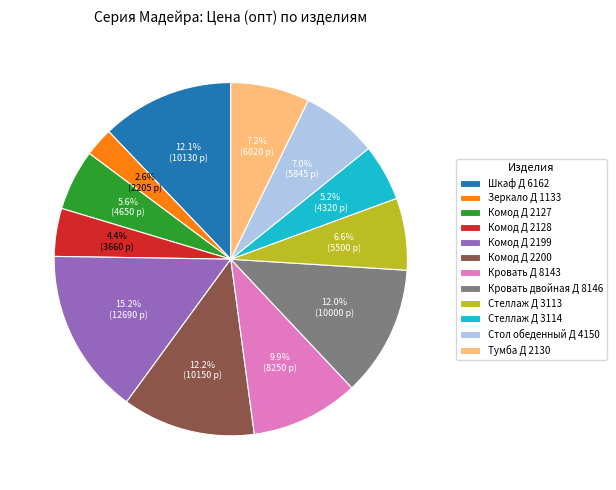

Which has a higher value, Стеллаж Д 3114 or Комод Д 2199?

Комод Д 2199